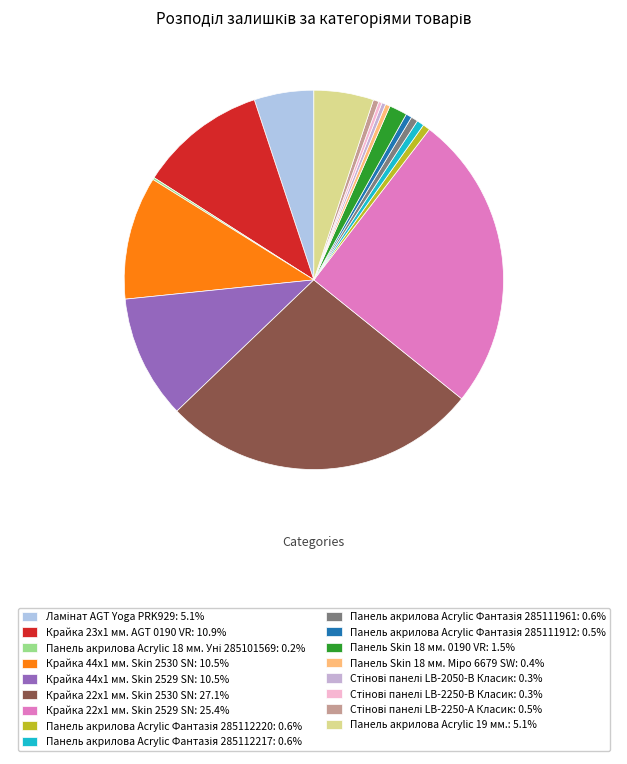

How many segments does this pie chart have?

17